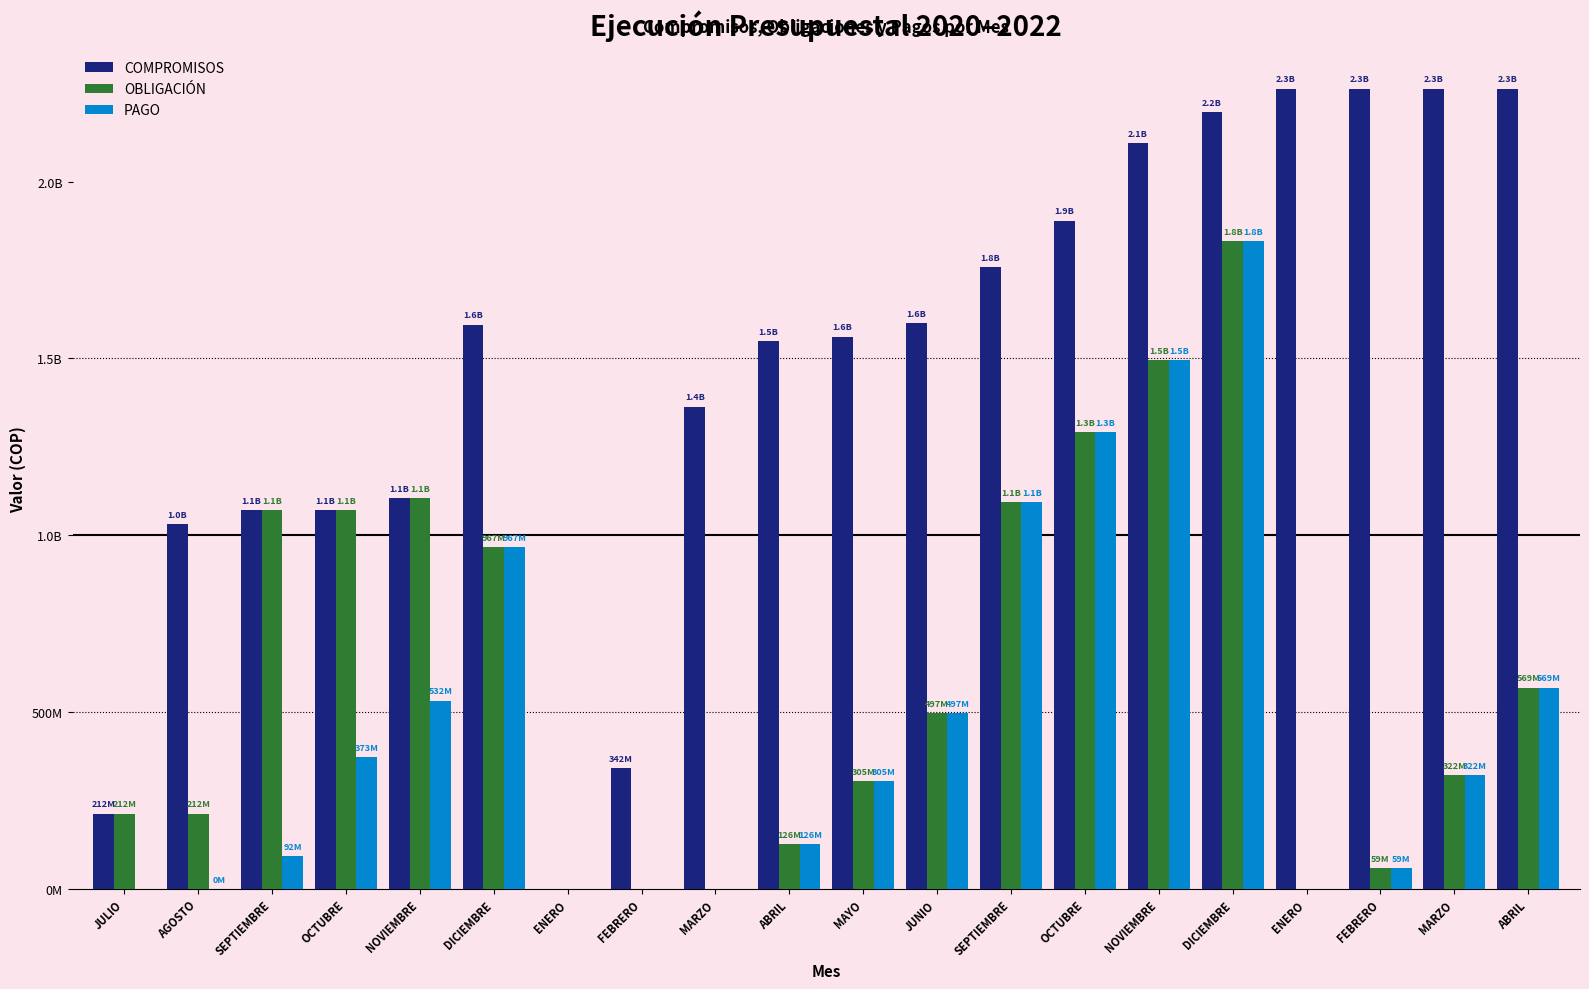

At how many categories does at least one series exceed 968617561?

17